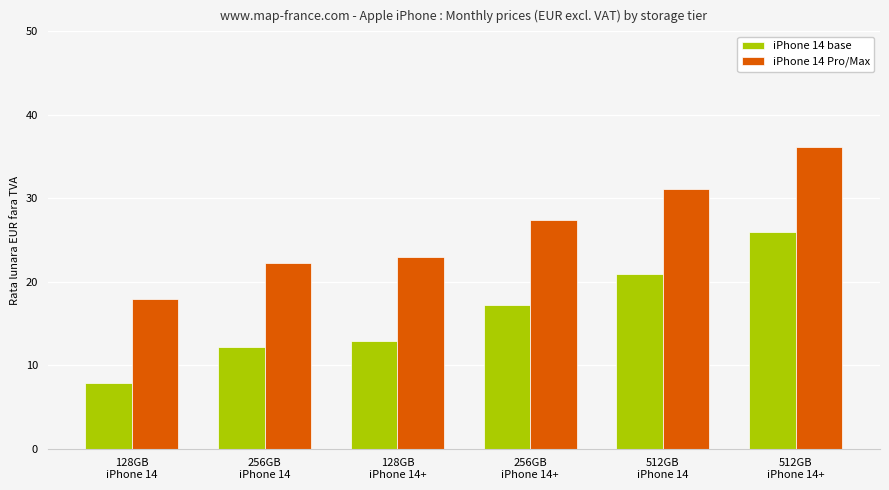

What is the difference between the iPhone 14 base values at 512GB
iPhone 14 and 256GB
iPhone 14?

8.8